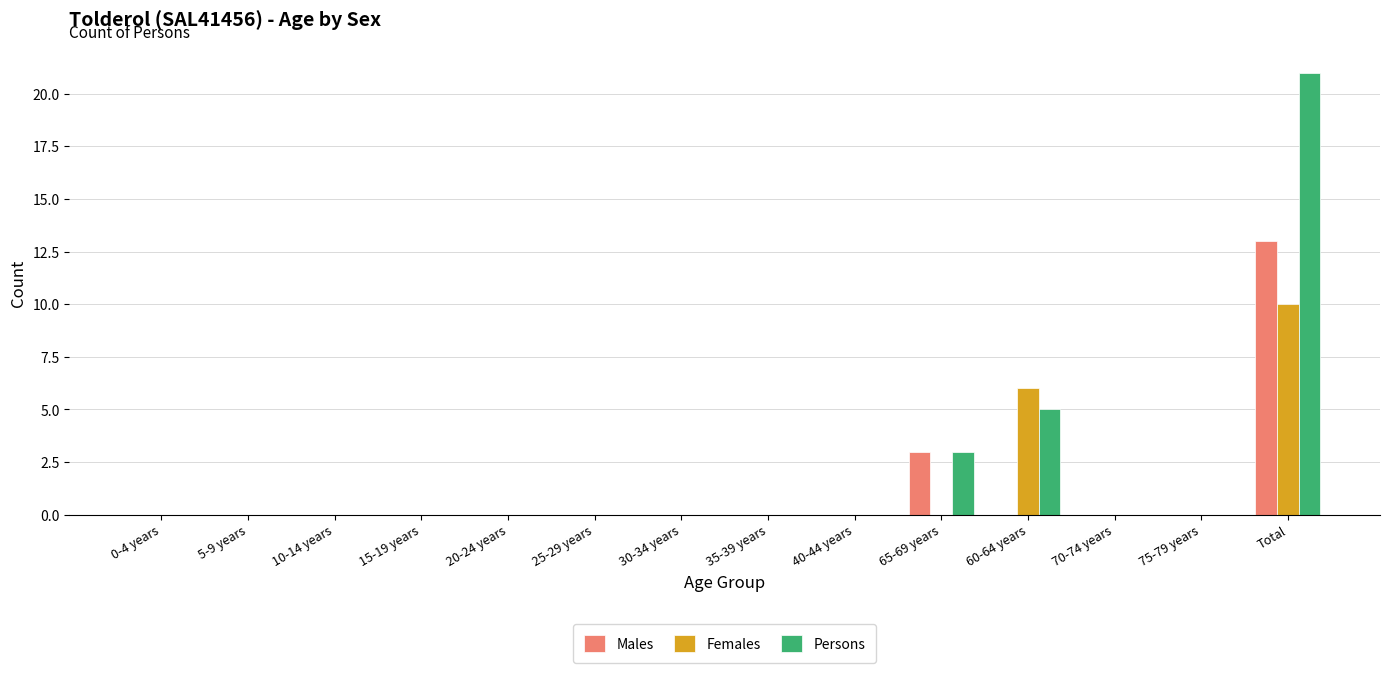

What is the sum of all Females values?

16